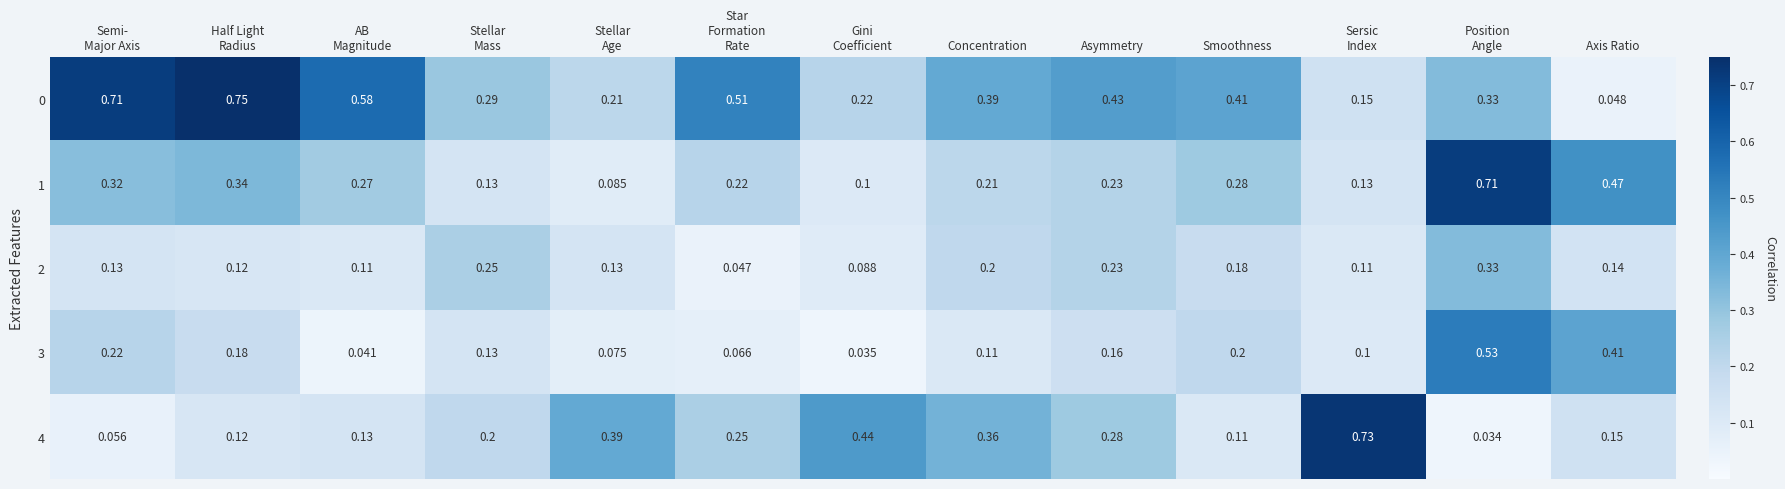

At which label is 0 closest to 0?

Axis Ratio